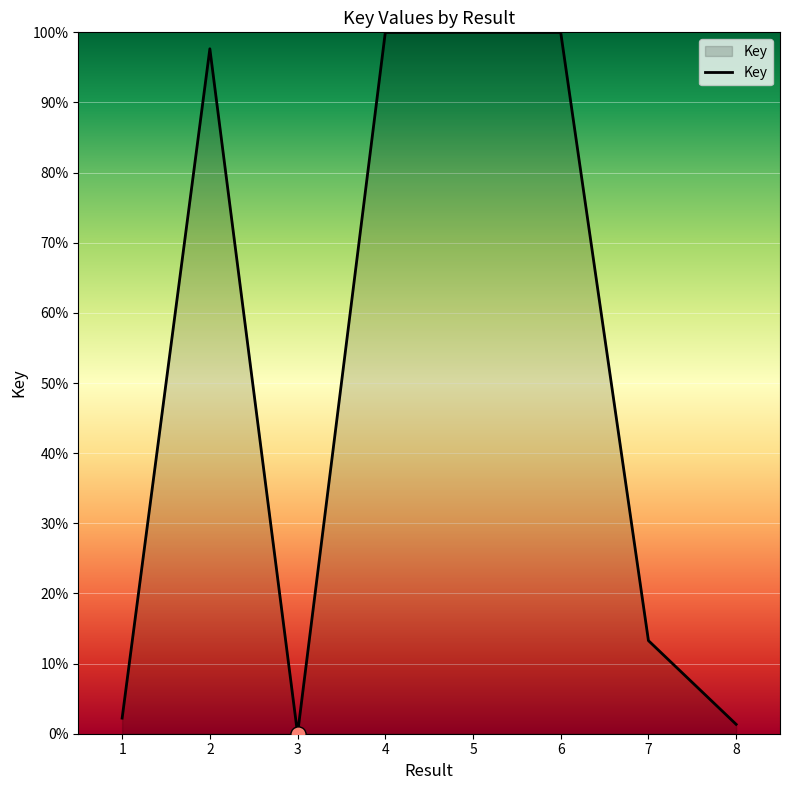

Between 1 and 3, which is larger?

1